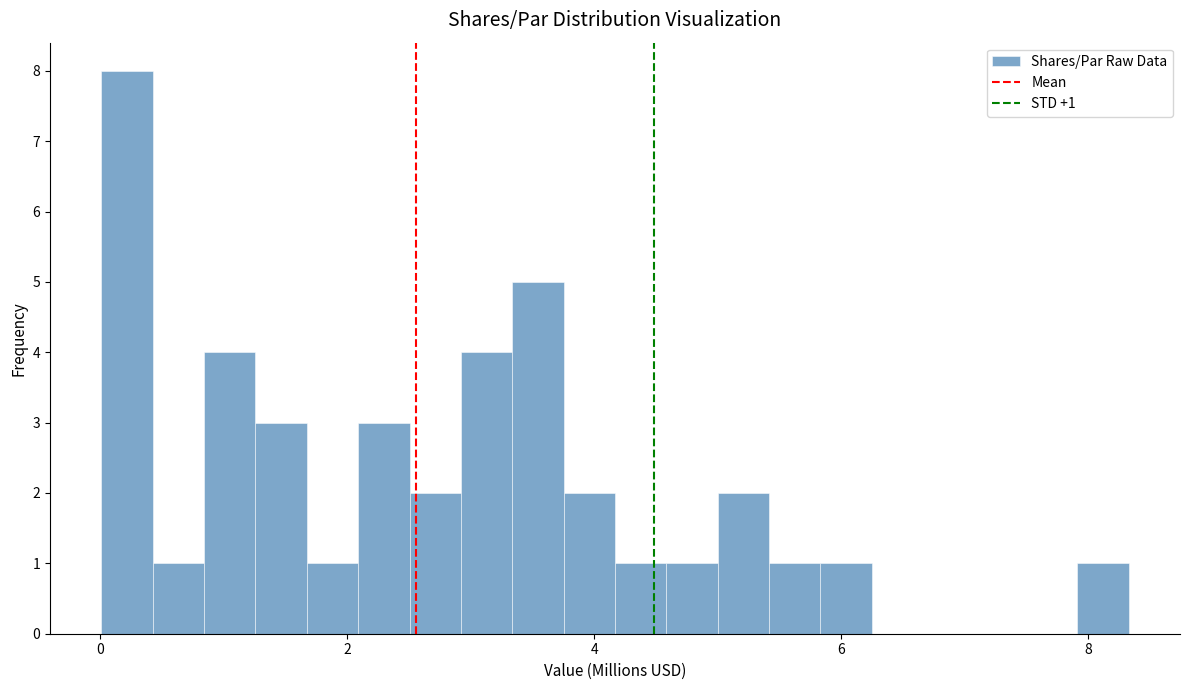

Around what value on the x-axis is the tallest bar? Give the approximate position of its centre, as read against the axis.

0.2